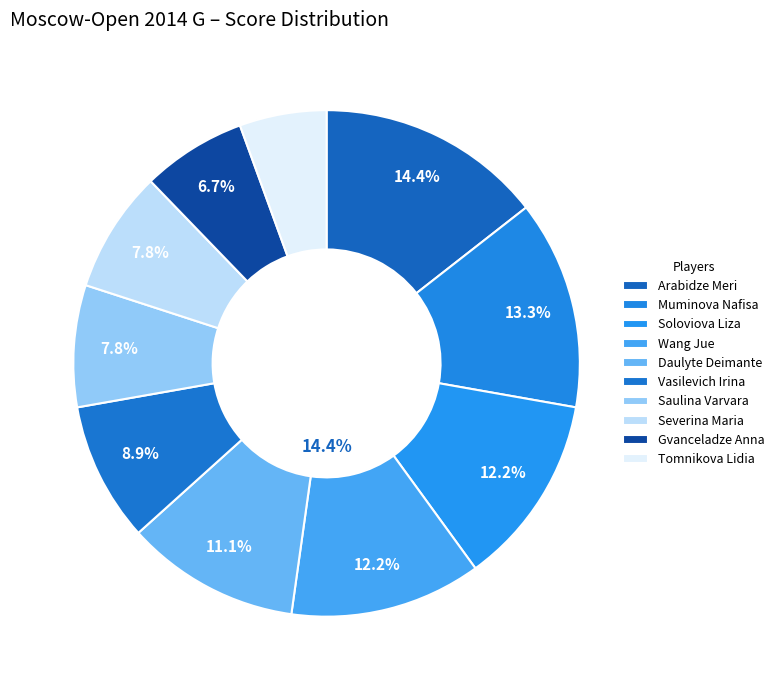

Is there any slice that represents more than half of the pie?

No